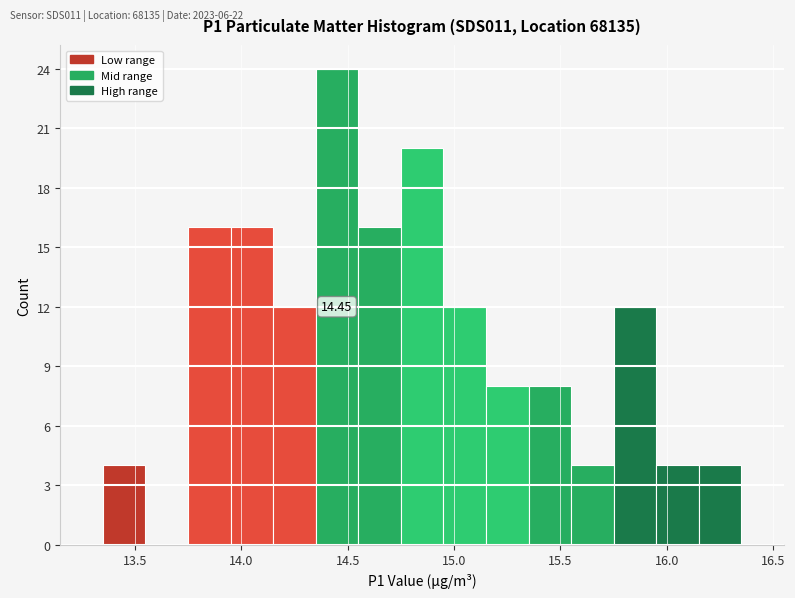

Over which range of the x-axis is the bar tallest?

14.35 to 14.55